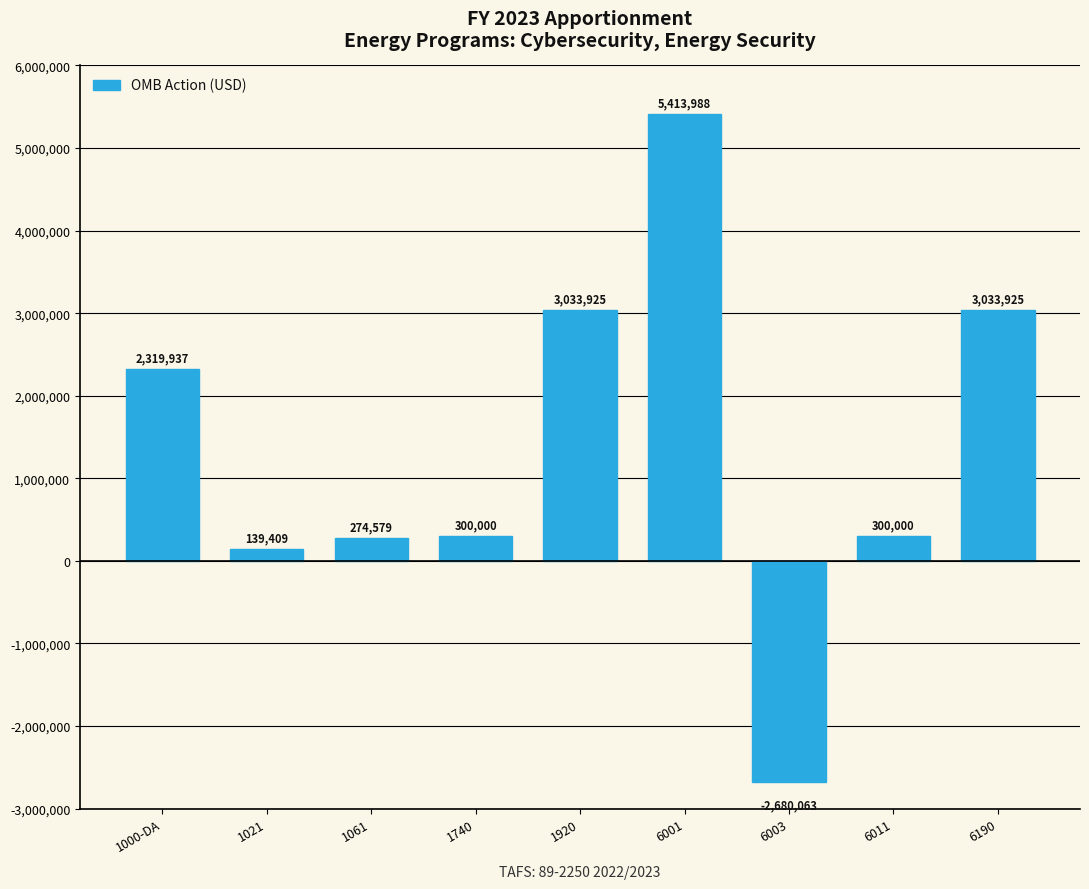

At which label is the value closest to 1366962?

1000-DA